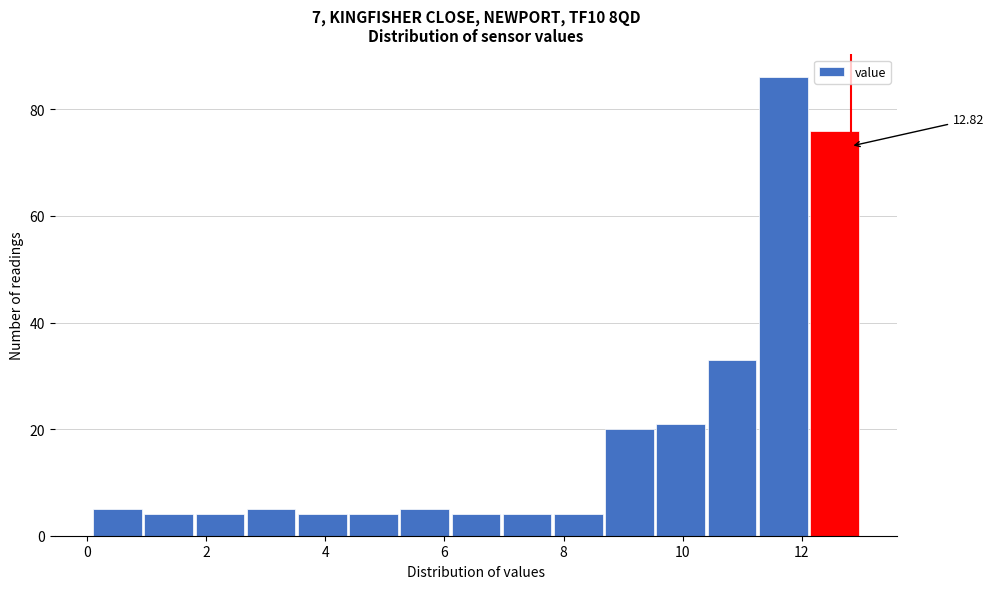

Which range on the x-axis has the tallest bar?

11.28 to 12.14